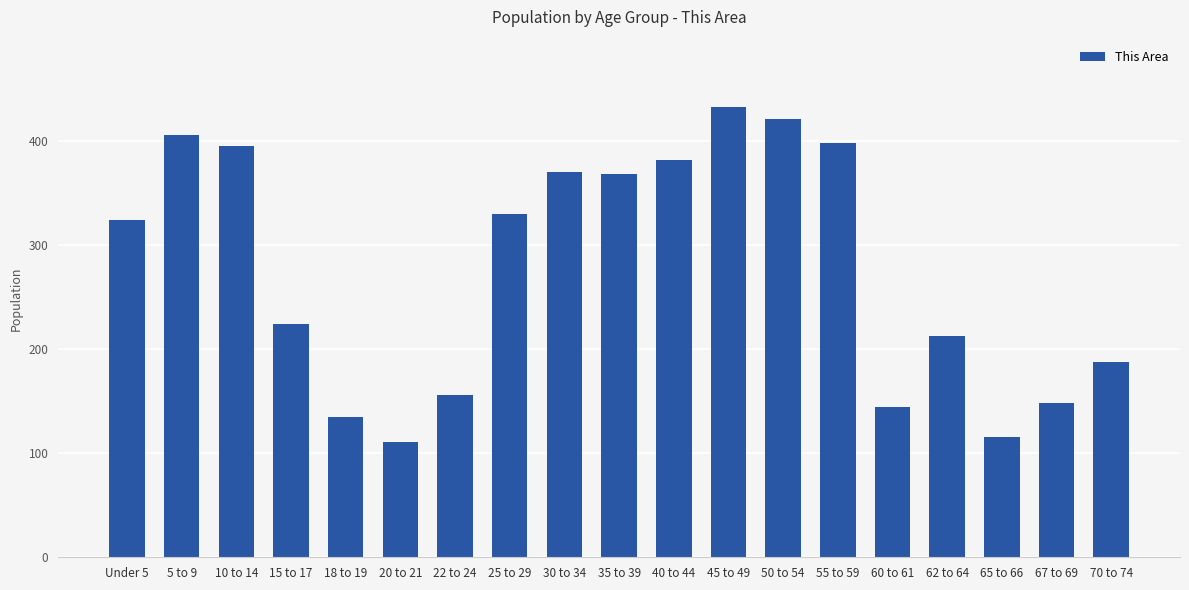

Does the chart contain stacked bars?

No